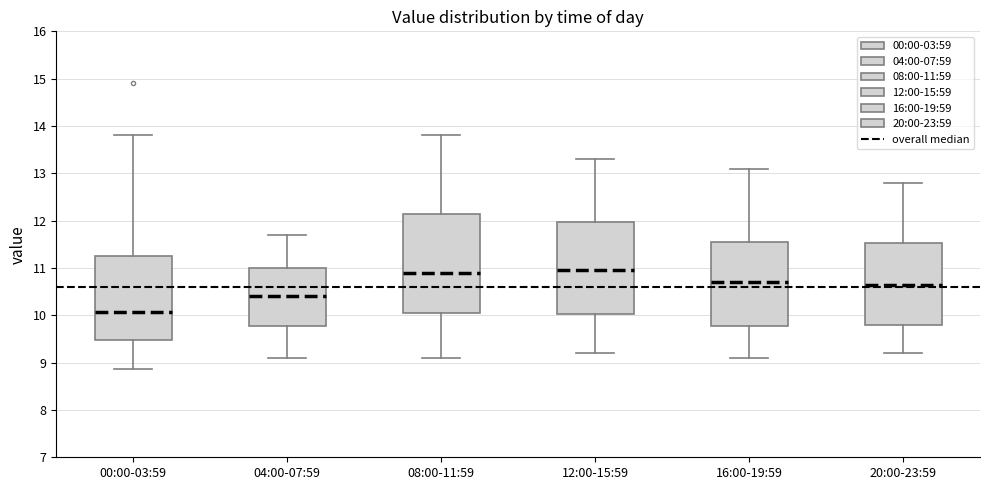

Reading left to right, transcribe this box plot: for each box, give where its median line is, the range the box spans, and where its two whiskers end, as read against the y-axis. The values are not printed on the chart, so give them approximately, as read against the axis.

00:00-03:59: median 10.1, box 9.5 to 11.3, whiskers 8.9 to 13.8
04:00-07:59: median 10.4, box 9.8 to 11.0, whiskers 9.1 to 11.7
08:00-11:59: median 10.9, box 10.1 to 12.2, whiskers 9.1 to 13.8
12:00-15:59: median 11.0, box 10.0 to 12.0, whiskers 9.2 to 13.3
16:00-19:59: median 10.7, box 9.8 to 11.6, whiskers 9.1 to 13.1
20:00-23:59: median 10.7, box 9.8 to 11.5, whiskers 9.2 to 12.8